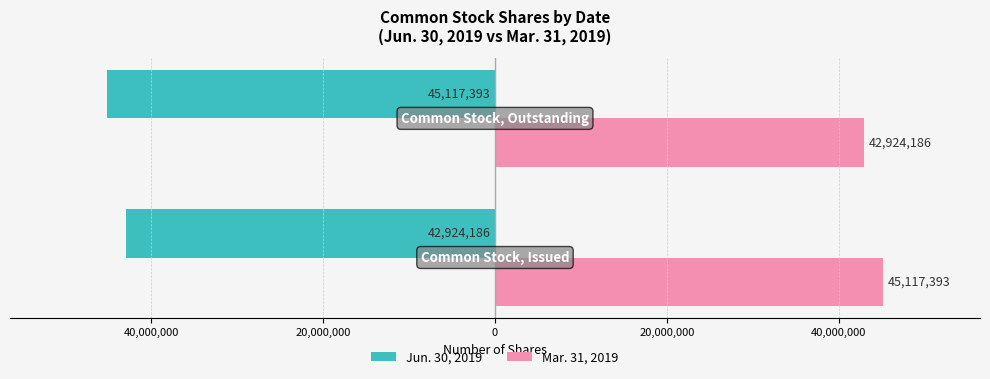

Reading left to right, extract all data points from this chart.

Jun. 30, 2019: 60,000,000=-42924186	40,000,000=-45117393
Mar. 31, 2019: 60,000,000=45117393	40,000,000=42924186